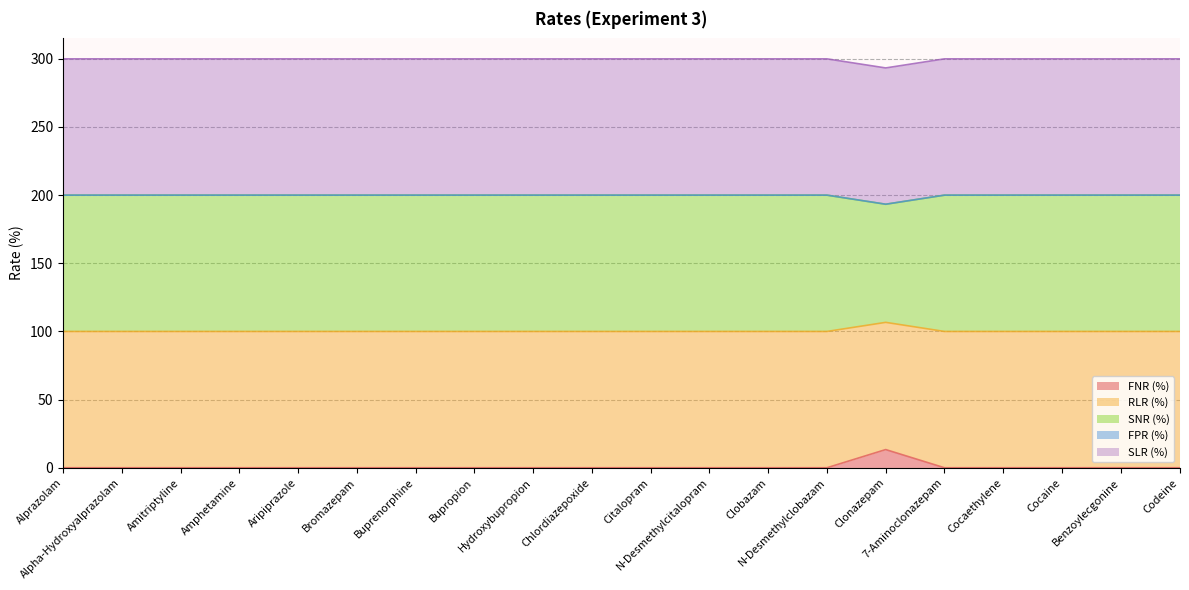

Does the chart have visible grid lines?

Yes